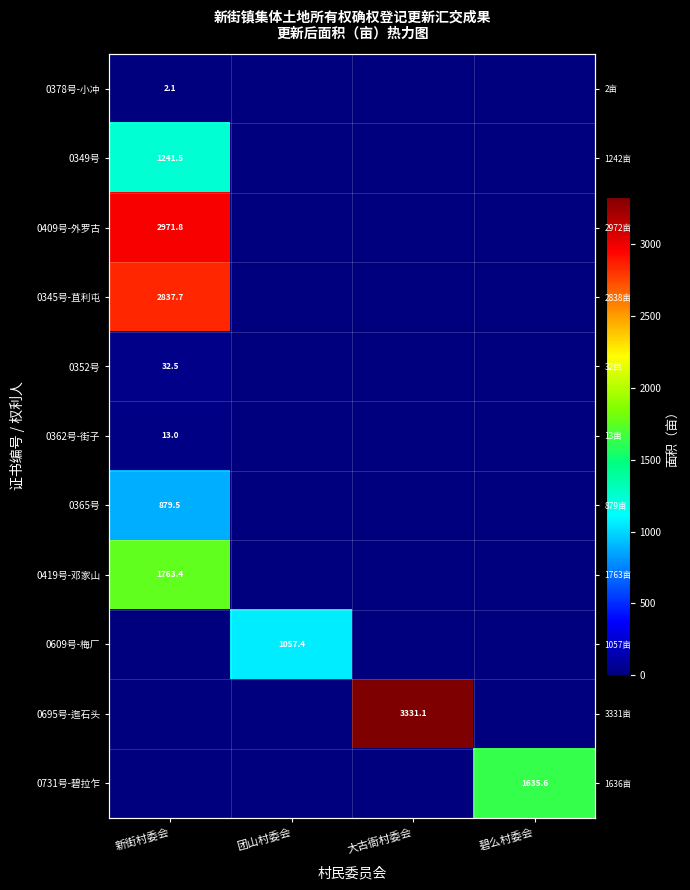

At how many categories does at least one series exceed 2449?

2